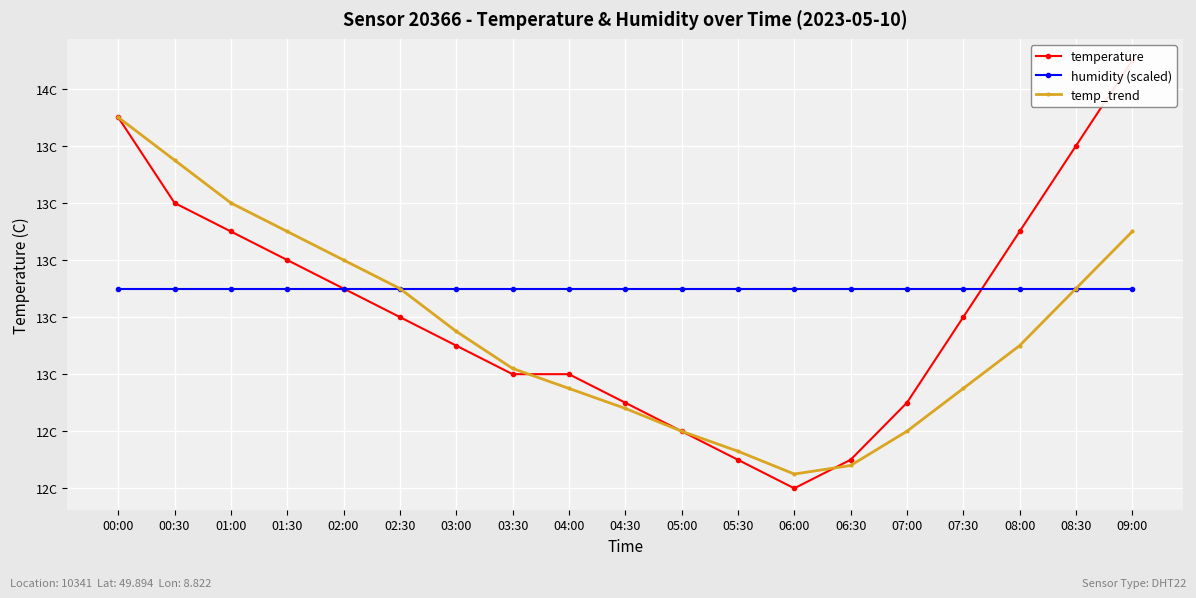

The value of humidity (scaled) at 05:00 is 17.1. True or false?

False